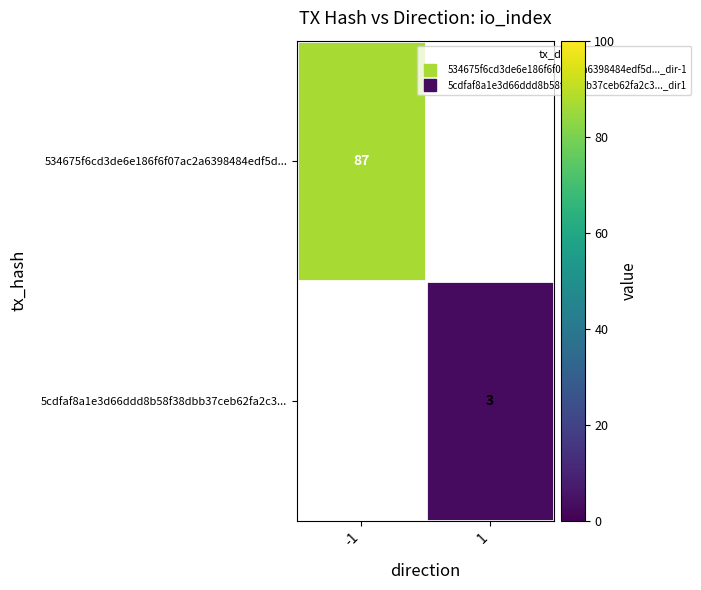

What value does the 534675f6cd3de6e186f6f07ac2a6398484edf5d... series have at -1?

87.0